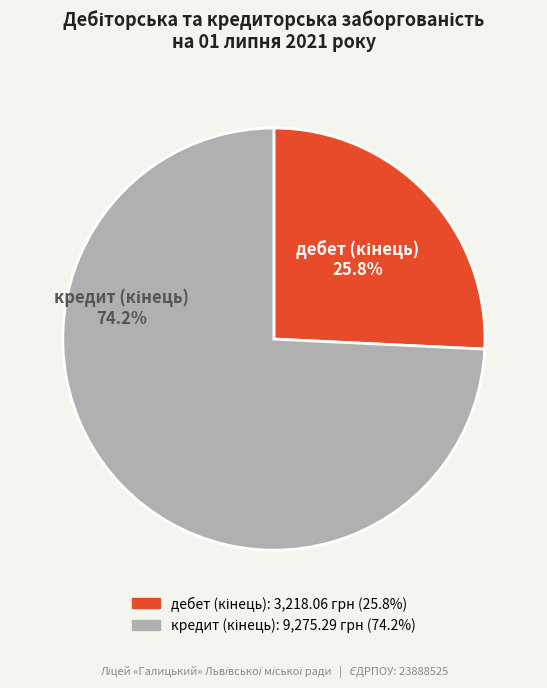

Is there any slice that represents more than half of the pie?

Yes